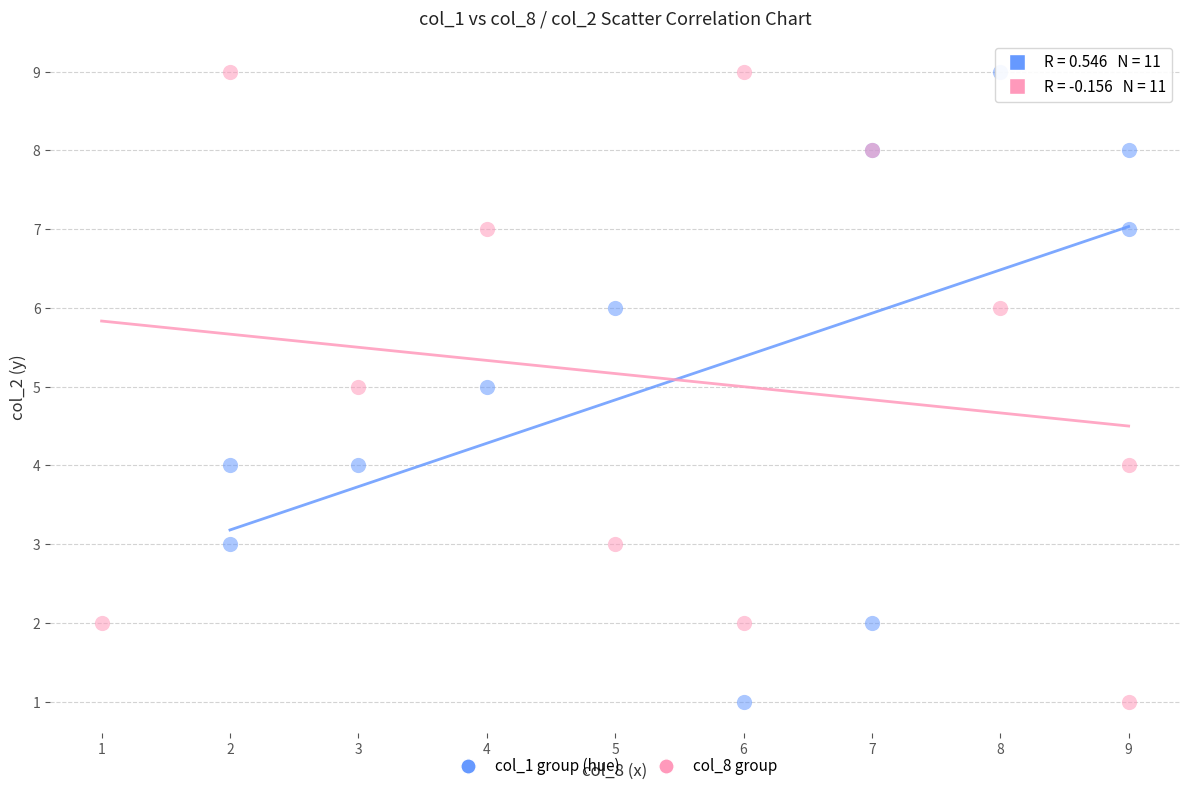

What are all the series names shown in the legend?

col_1 group (hue), col_8 group